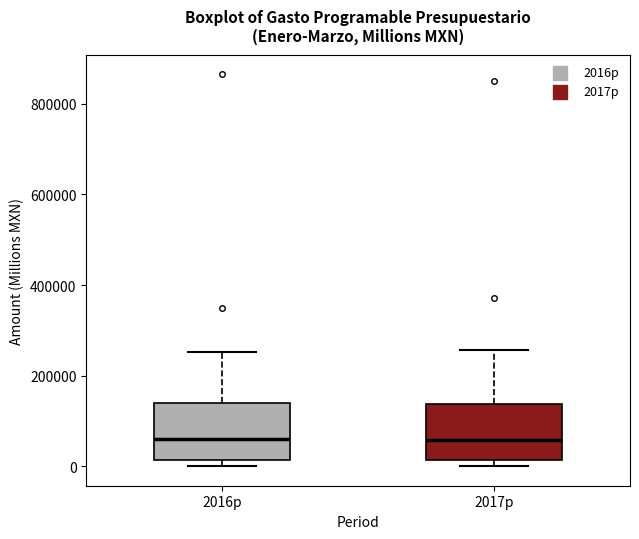

Reading left to right, read every box against the y-axis: the position of its median line, the range the box covers, and the ends of its whiskers. The values are not printed on the chart, so give them approximately, as read against the axis.

2016p: median 60000, box 20000 to 140000, whiskers 0 to 260000
2017p: median 60000, box 20000 to 140000, whiskers 0 to 260000